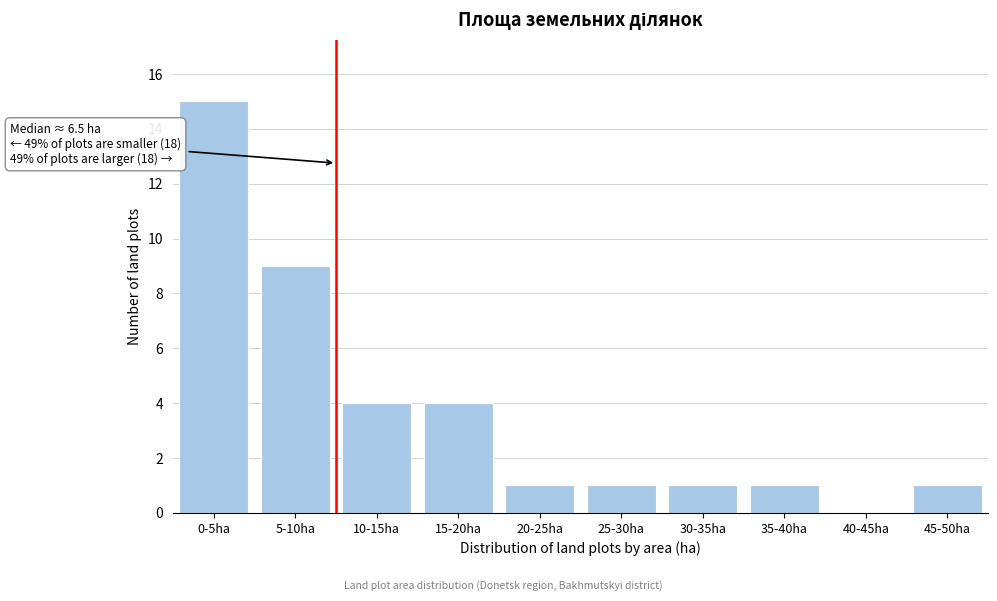

Reading left to right, what are all the values shown in this chart?

0-5ha=15	5-10ha=9	10-15ha=4	15-20ha=4	20-25ha=1	25-30ha=1	30-35ha=1	35-40ha=1	40-45ha=0	45-50ha=1